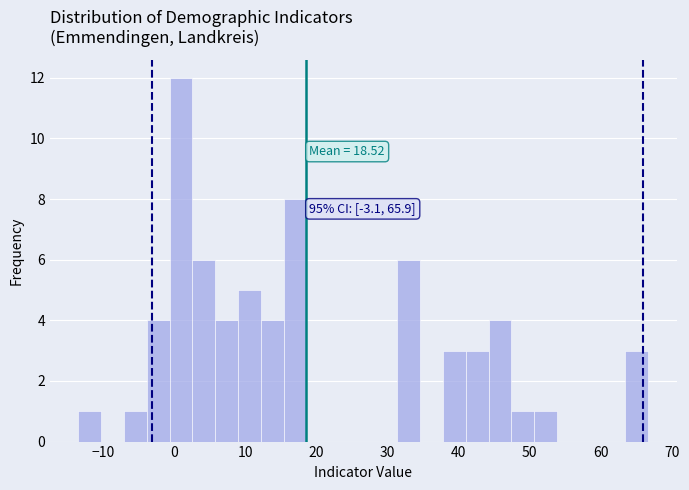

Around what value on the x-axis is the tallest bar? Give the approximate position of its centre, as read against the axis.

1